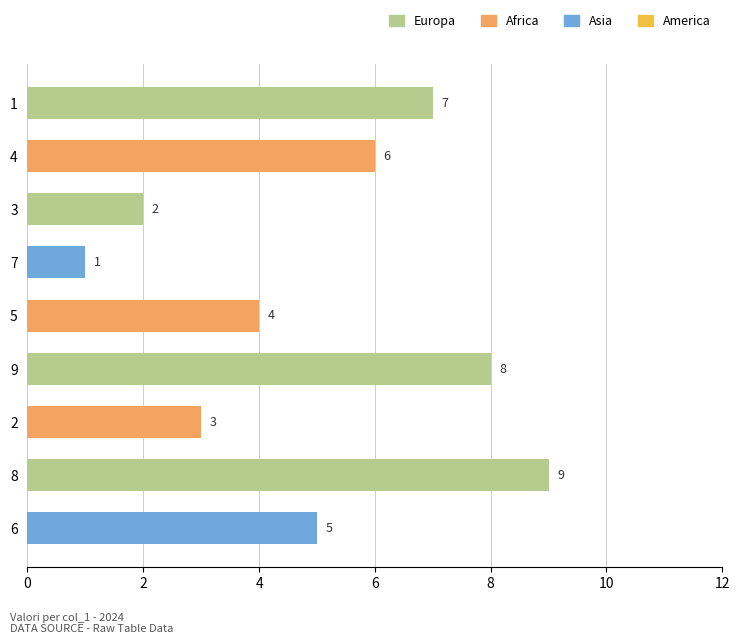

Between 4 and 8, which is larger?

8